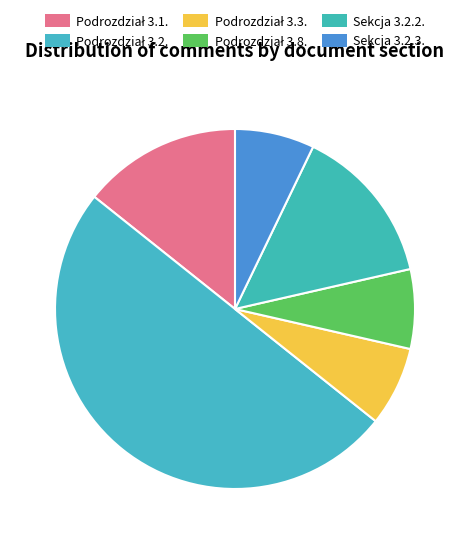

What is the change in value from Podrozdział 3.1. to Podrozdział 3.3.?

-1